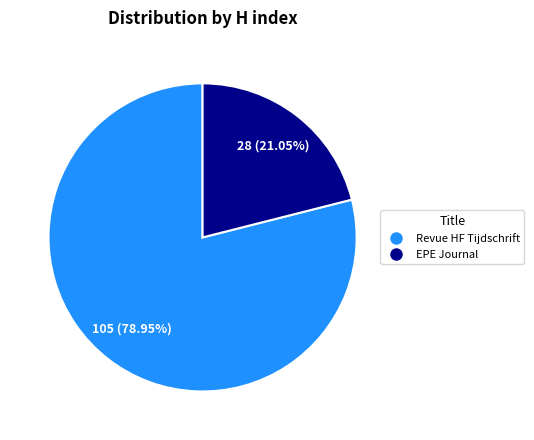

Is there any slice that represents more than half of the pie?

Yes